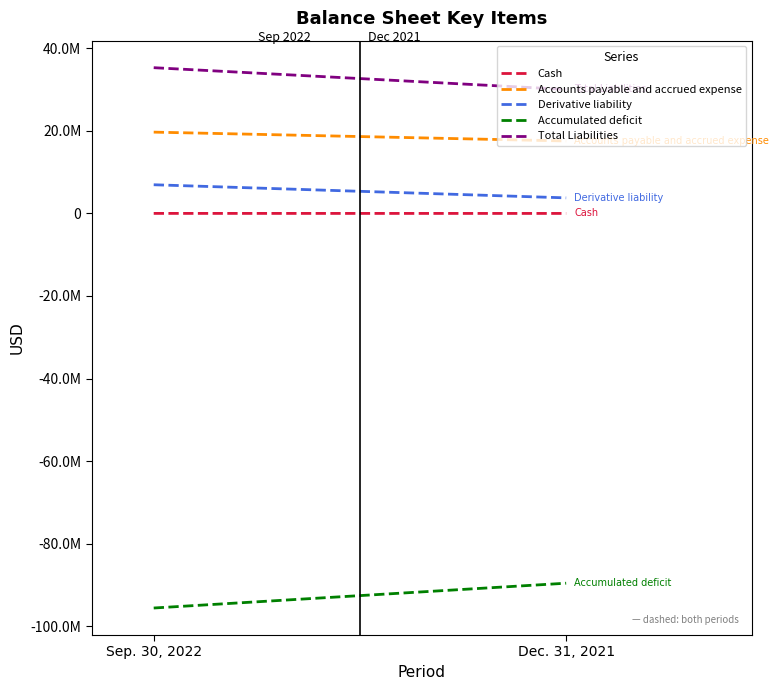

Reading left to right, transcribe all the data shown in this chart.

Cash: 7314	957
Accounts payable and accrued expense: 19697323	17553723
Derivative liability: 6947525	3769211
Accumulated deficit: -95595252	-89584516
Total Liabilities: 35309974	30033881